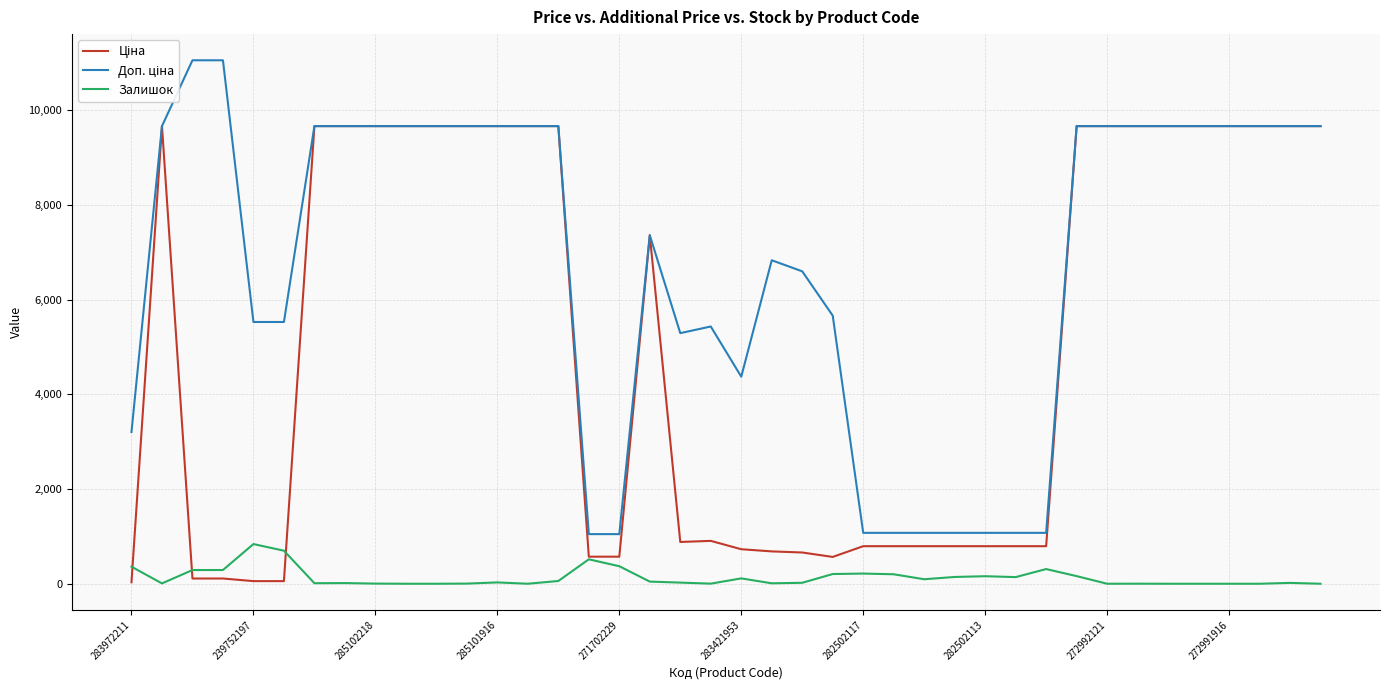

What is the greatest value displayed?

11055.0